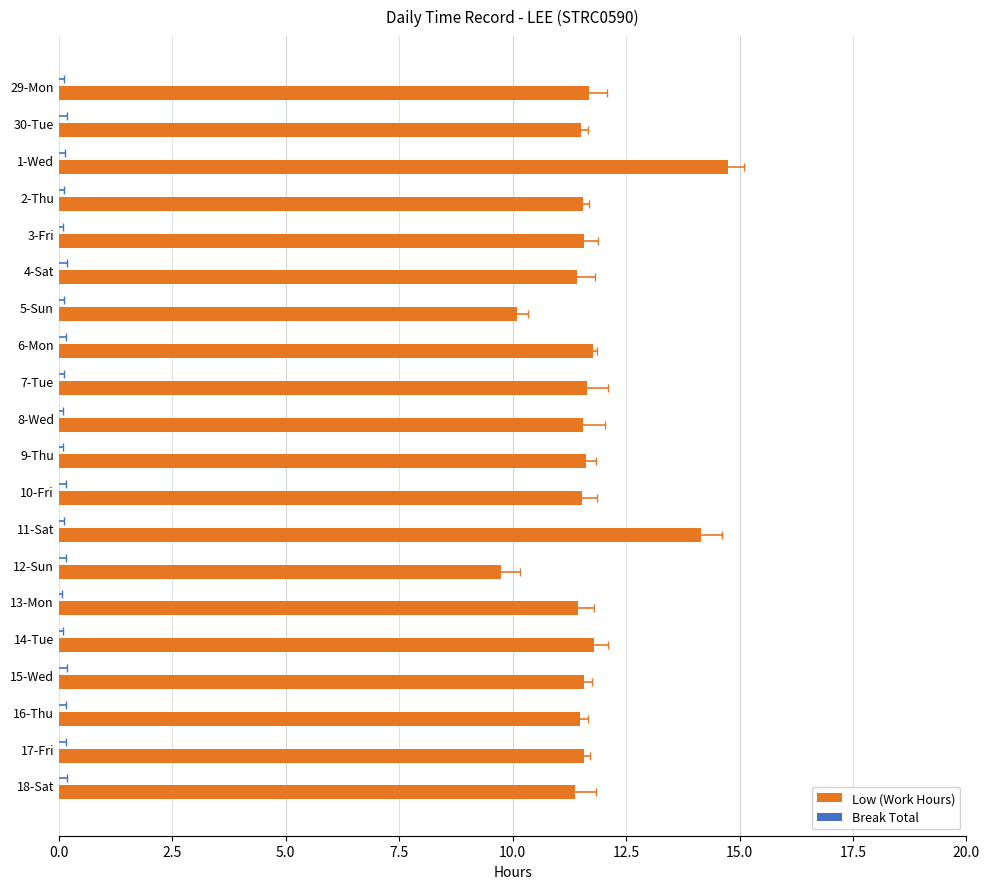

Rank the series at 13 from highest to lowest value.

Low (Work Hours), Break Total